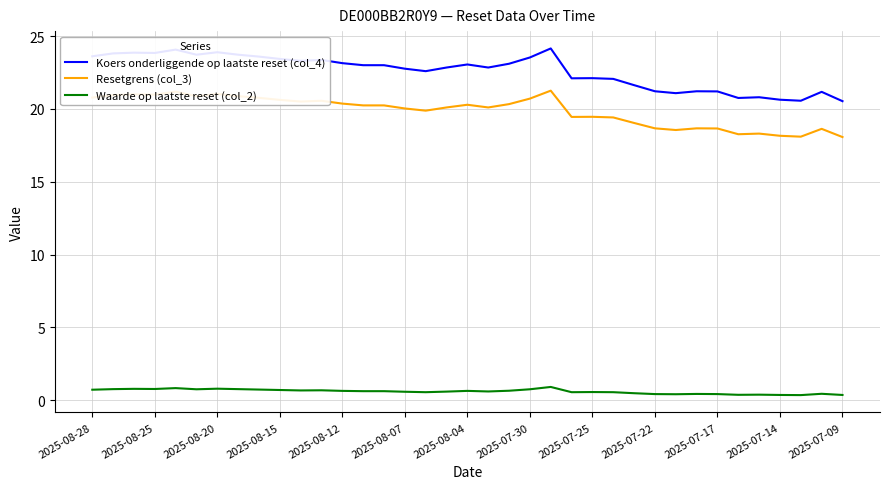

What is the highest value of the Resetgrens (col_3) series?

21.3